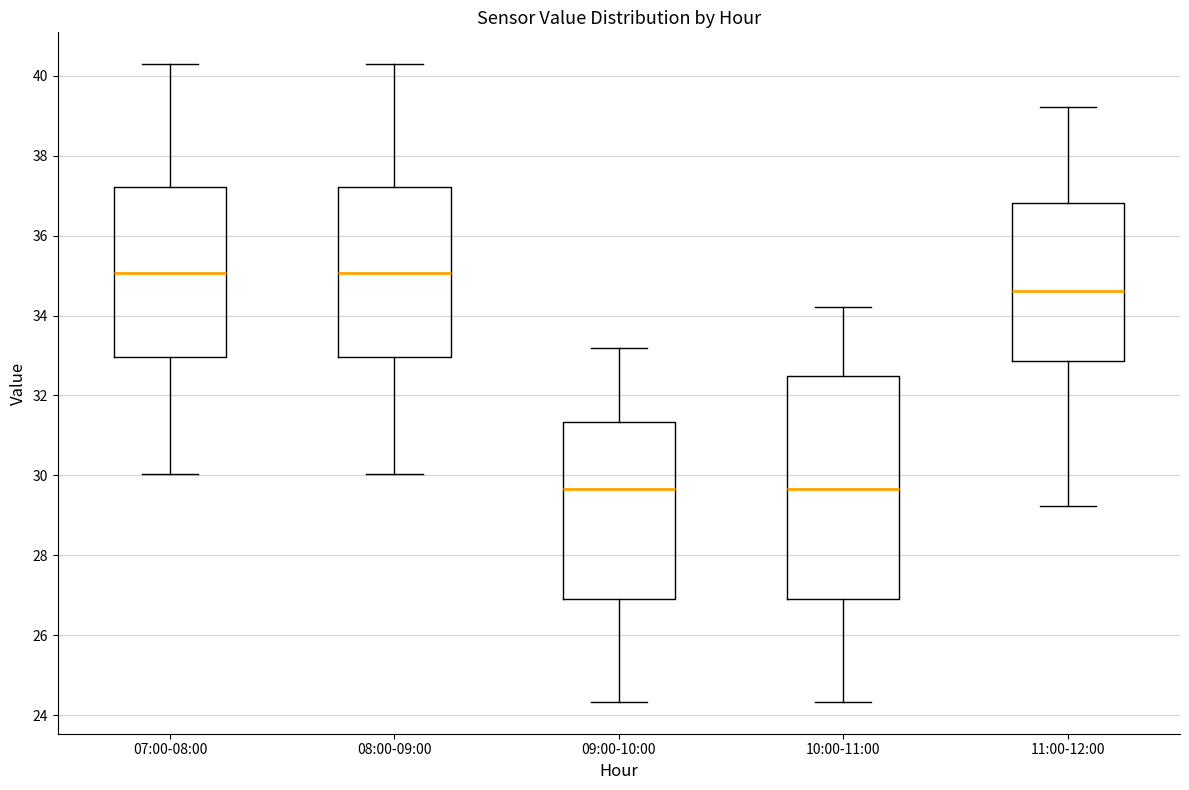

Reading left to right, read every box against the y-axis: the position of its median line, the range the box covers, and the ends of its whiskers. The values are not printed on the chart, so give them approximately, as read against the axis.

07:00-08:00: median 35.0, box 33.0 to 37.2, whiskers 30.0 to 40.2
08:00-09:00: median 35.0, box 33.0 to 37.2, whiskers 30.0 to 40.2
09:00-10:00: median 29.6, box 27.0 to 31.4, whiskers 24.4 to 33.2
10:00-11:00: median 29.6, box 27.0 to 32.4, whiskers 24.4 to 34.2
11:00-12:00: median 34.6, box 32.8 to 36.8, whiskers 29.2 to 39.2